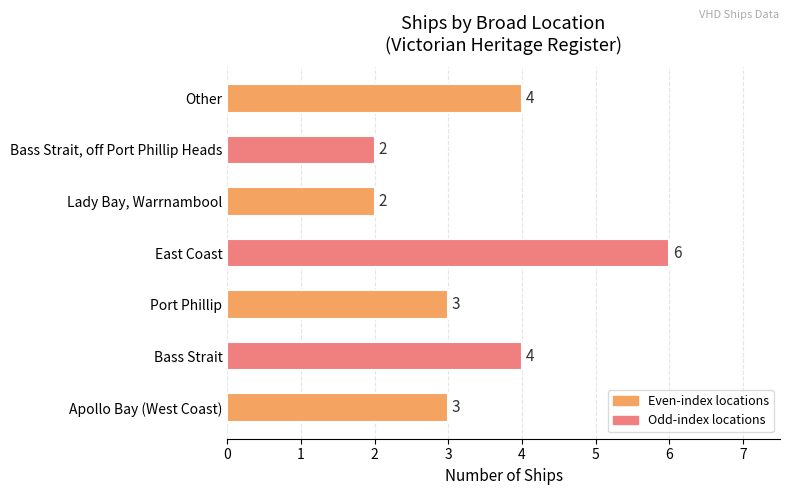

How many values are between 2 and 4?

6